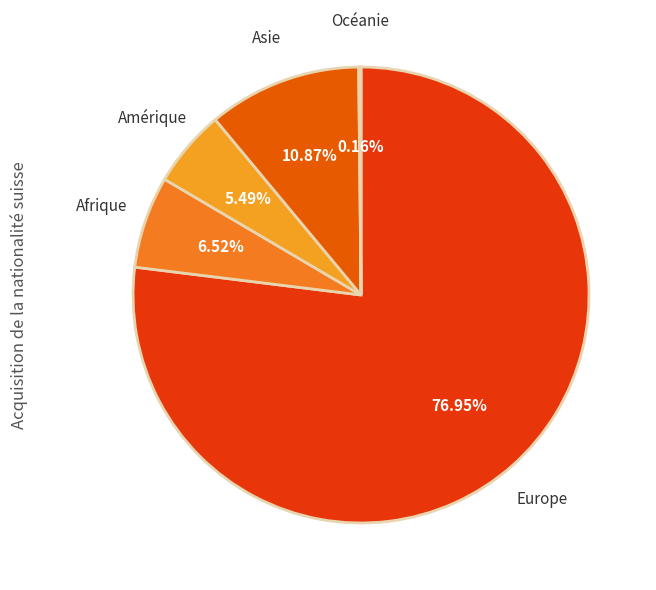

Approximately how many times larger is the value at Asie compared to Amérique?

2.0